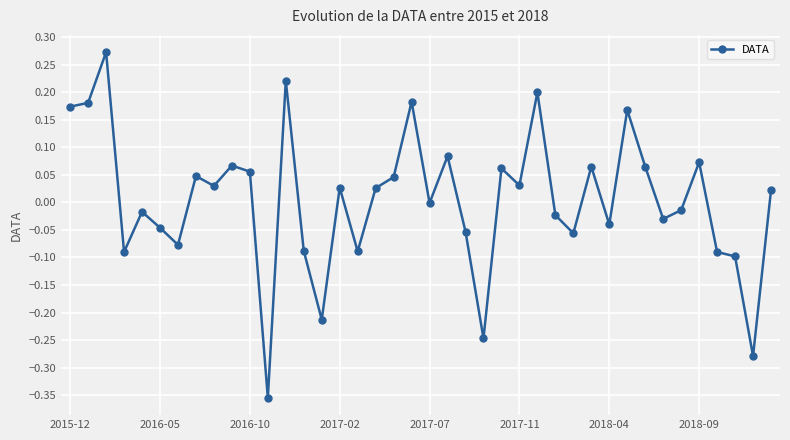

True or false: the data has more than 1 interior local peaks.

True